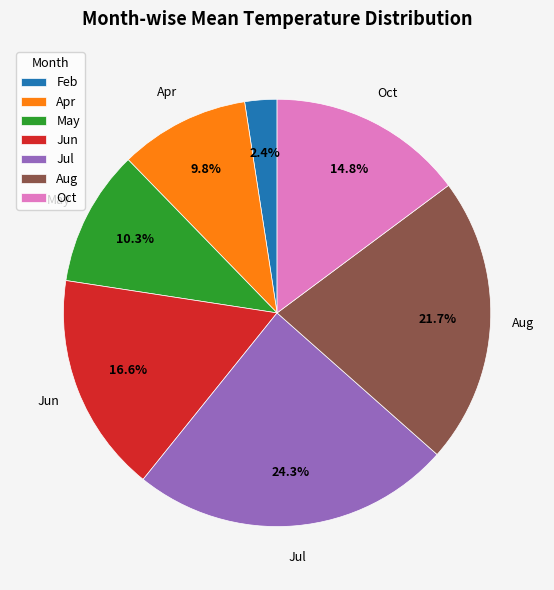

Is there any slice that represents more than half of the pie?

No